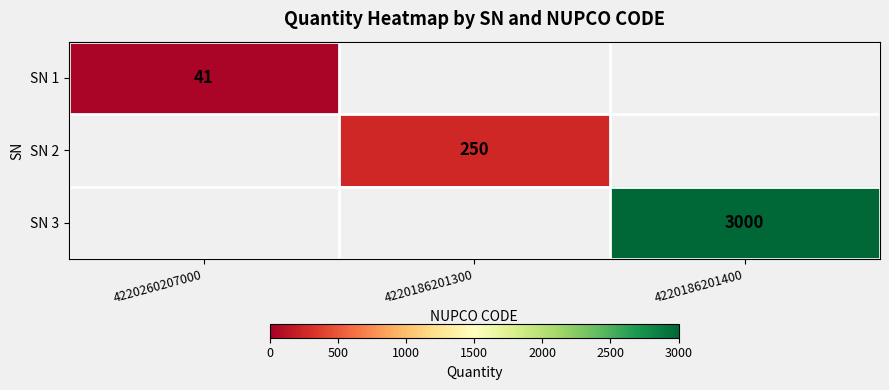

True or false: SN 3 has a value of 4837 at 4220186201400.

False